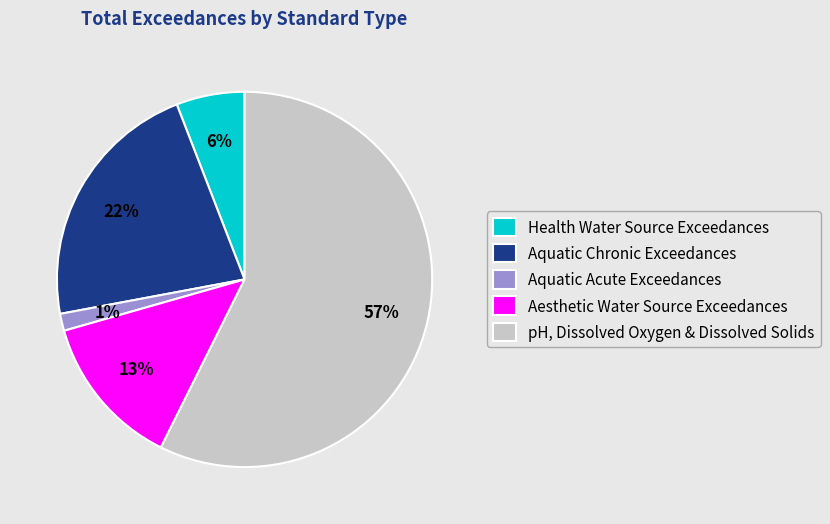

Is the sum of Aquatic Chronic Exceedances and Health Water Source Exceedances greater than half?

No